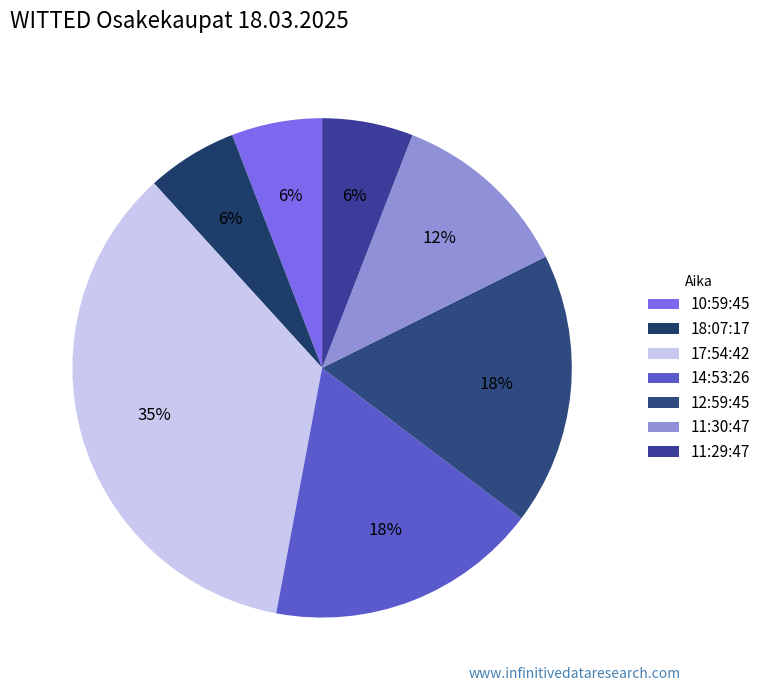

What is the change in value from 10:59:45 to 12:59:45?

+522